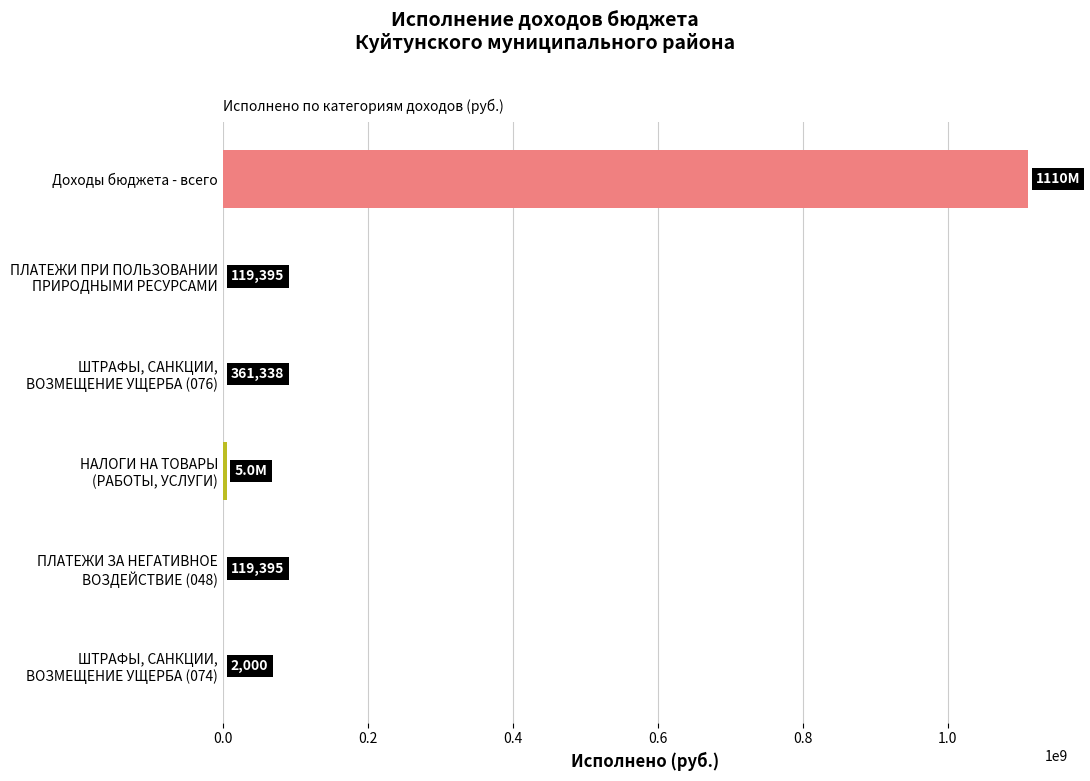

Which label corresponds to the largest value in the chart?

Доходы бюджета - всего